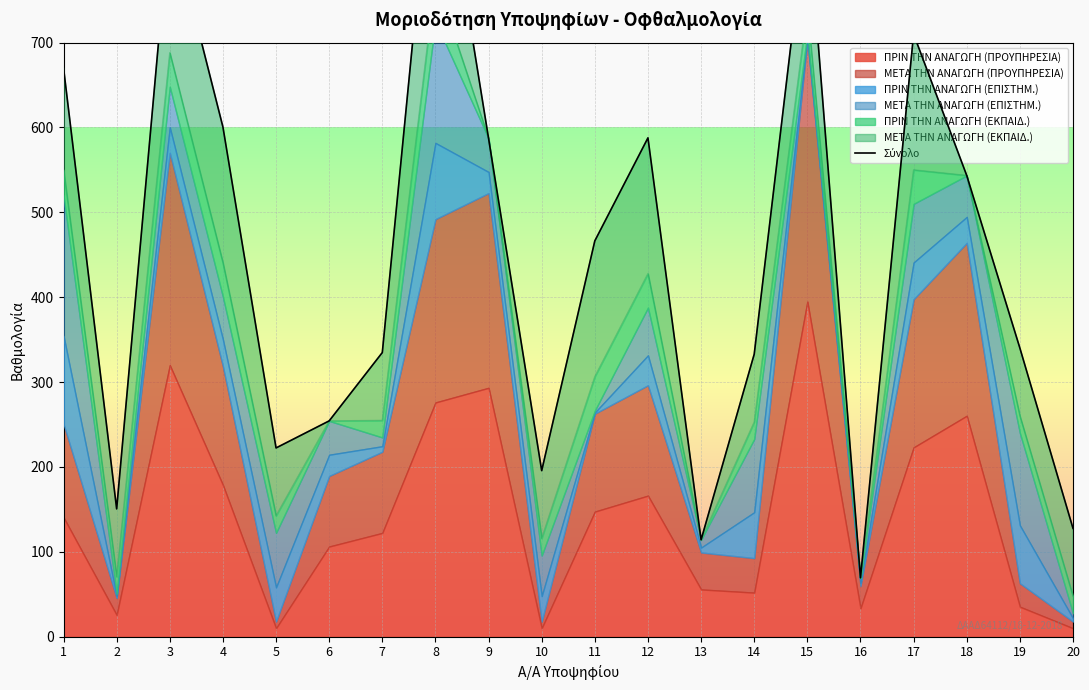

Read the value at 20.

127.7